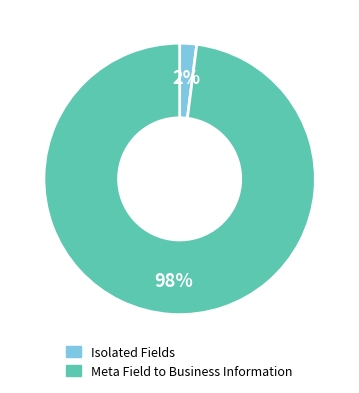

Is there a majority slice in this chart?

Yes